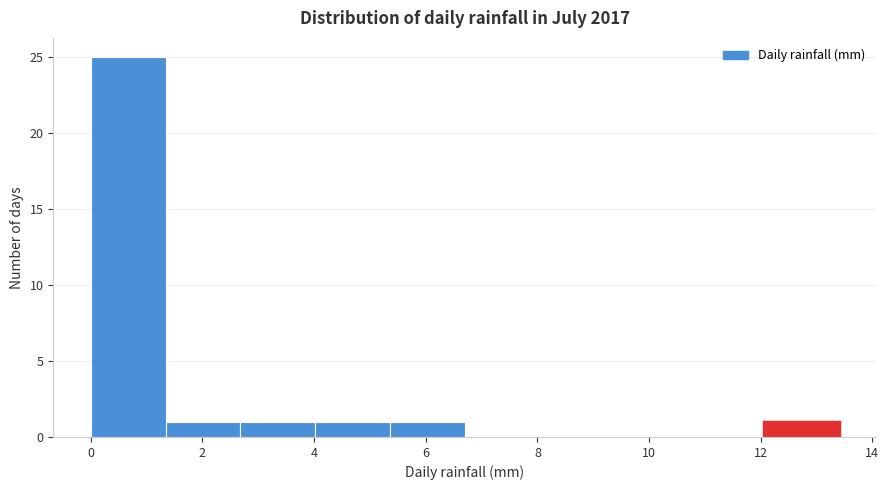

What is the height of the bar covering 5.36 to 6.70 on the x-axis? Neither the bar edges nor the heights are printed on the chart, so give them approximately, as read against the axes.

1